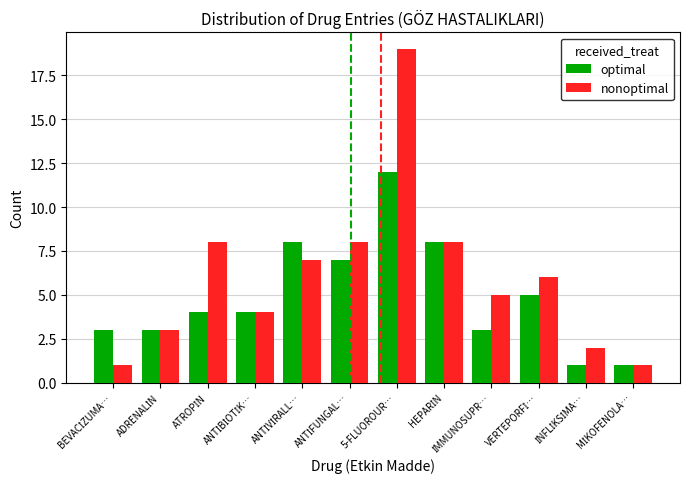

Which series has the largest range (max minus min)?

nonoptimal